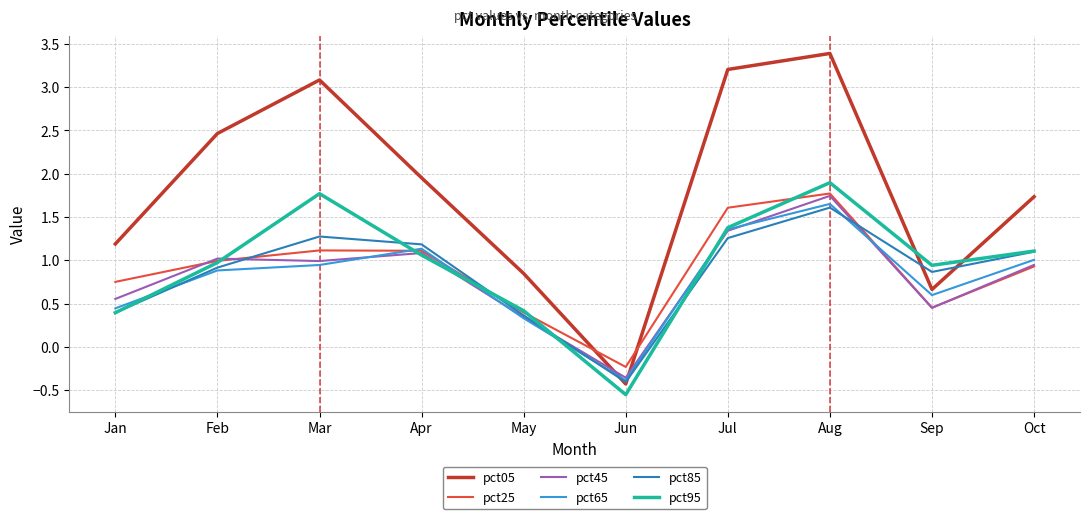

At which category is the sum across all series the highest?

Aug